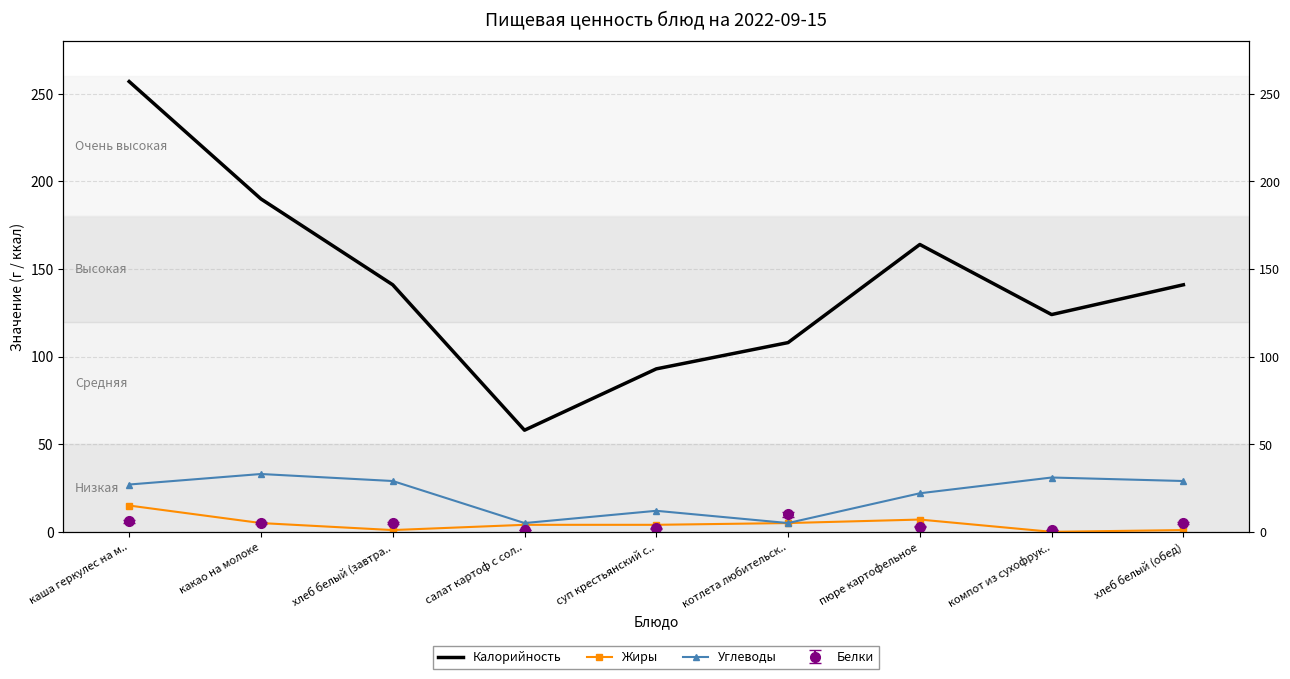

What is the difference between the Углеводы values at пюре картофельное and хлеб белый (обед)?

7